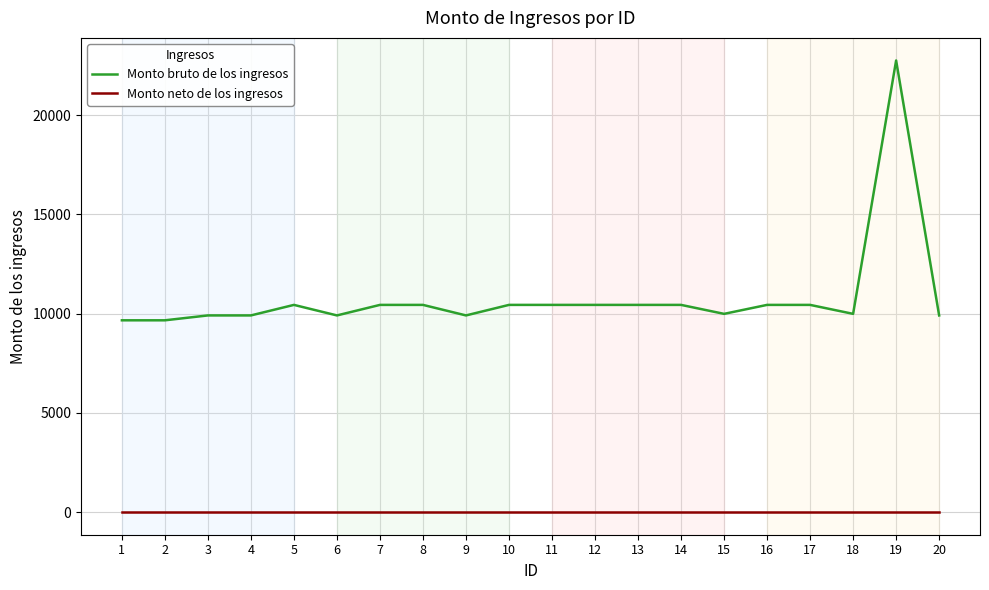

What is the total value across all series at 7?

10444